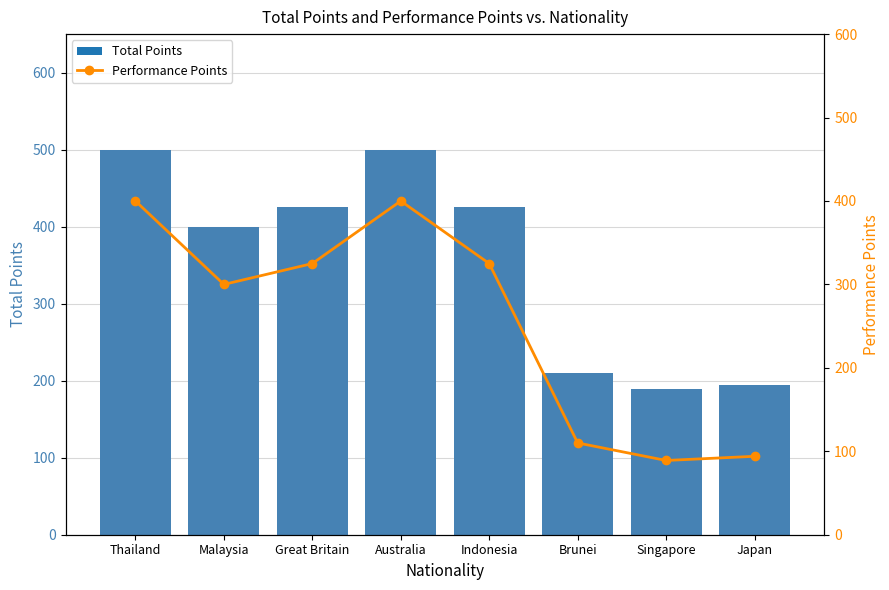

What are all the series names shown in the legend?

Total Points, Performance Points